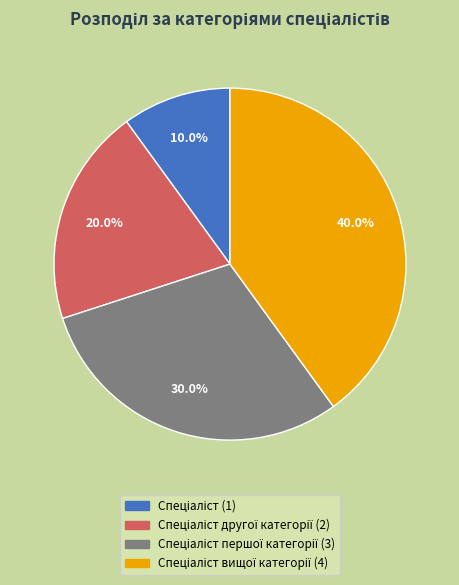

Is there a majority slice in this chart?

No